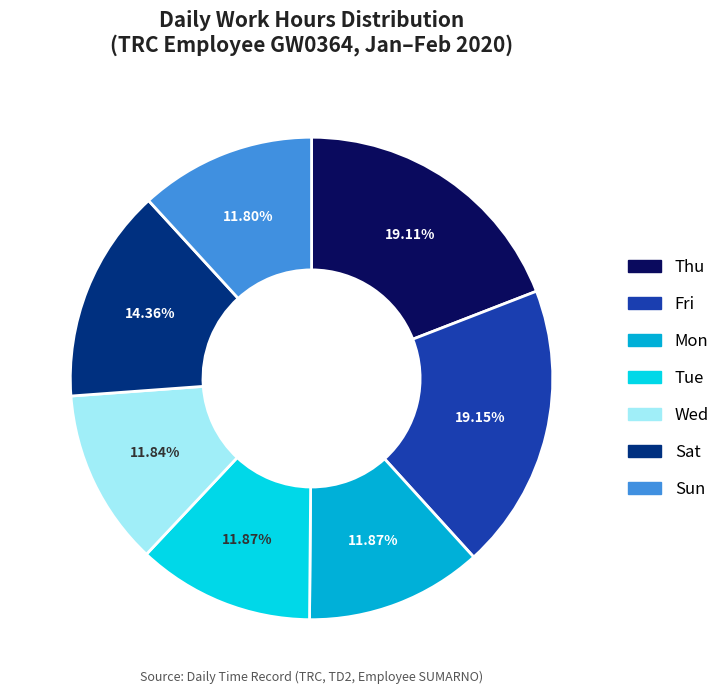

Is there any slice that represents more than half of the pie?

No